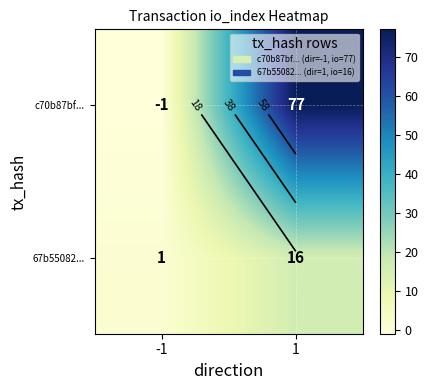

Which category has the lowest value in the c70b87bf... series?

-1